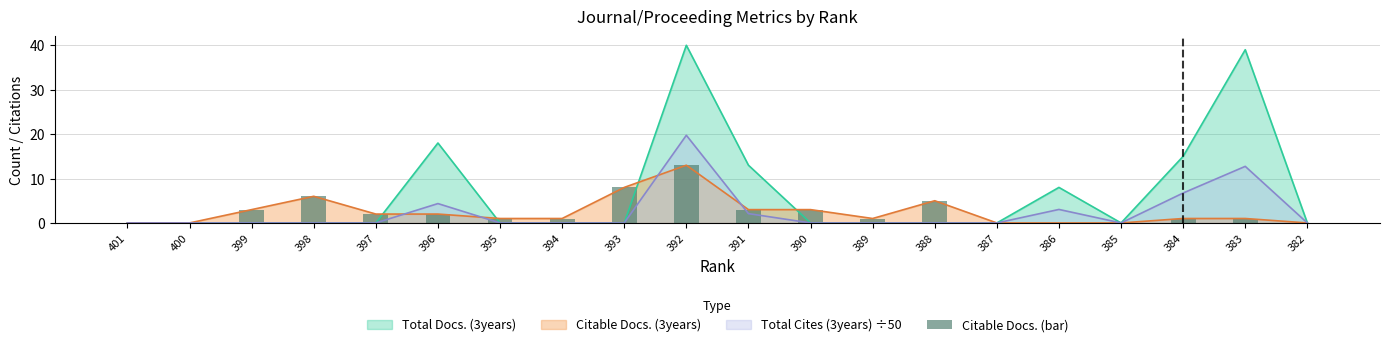

Are the bars grouped side by side (vs. stacked)?

No